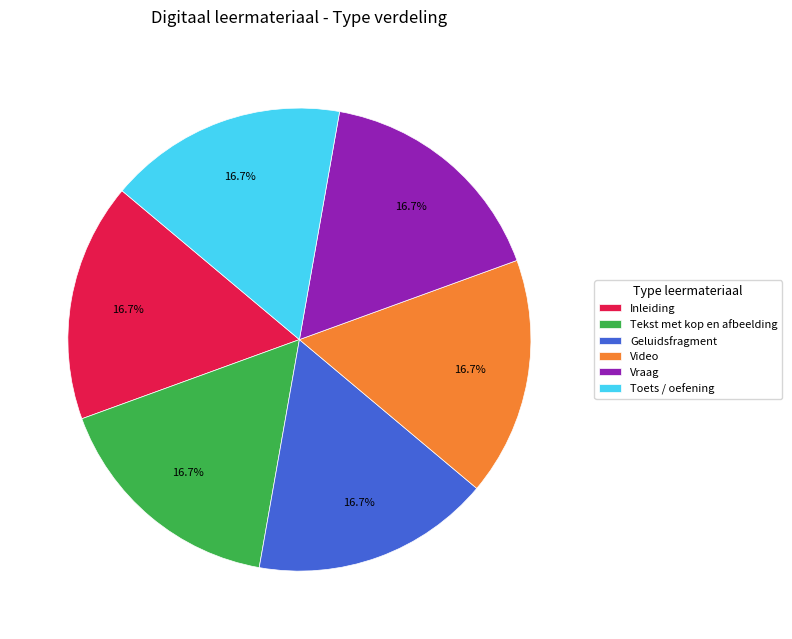

How many segments does this pie chart have?

6